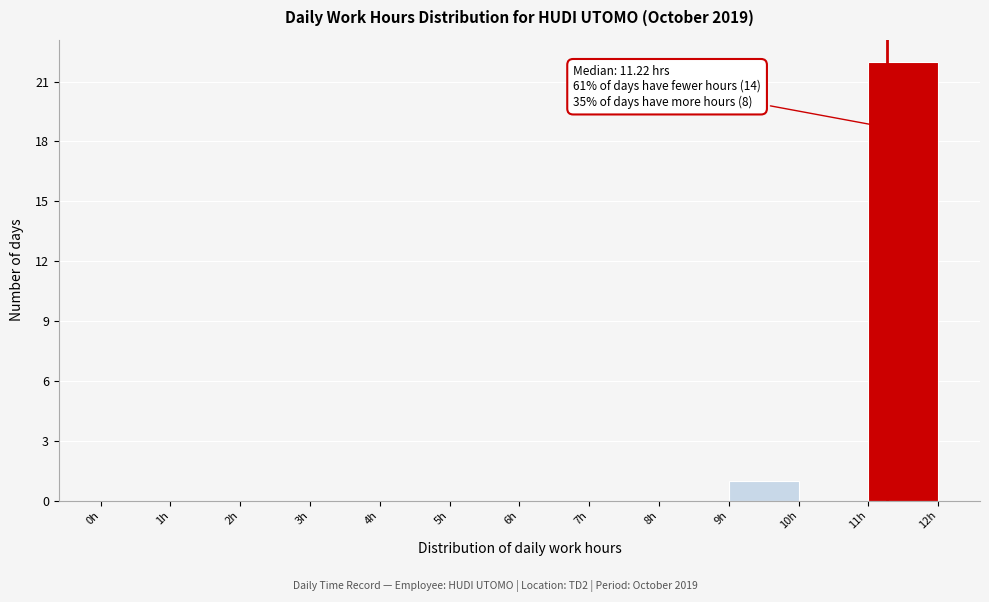

Which range on the x-axis has the tallest bar?

11 to 12